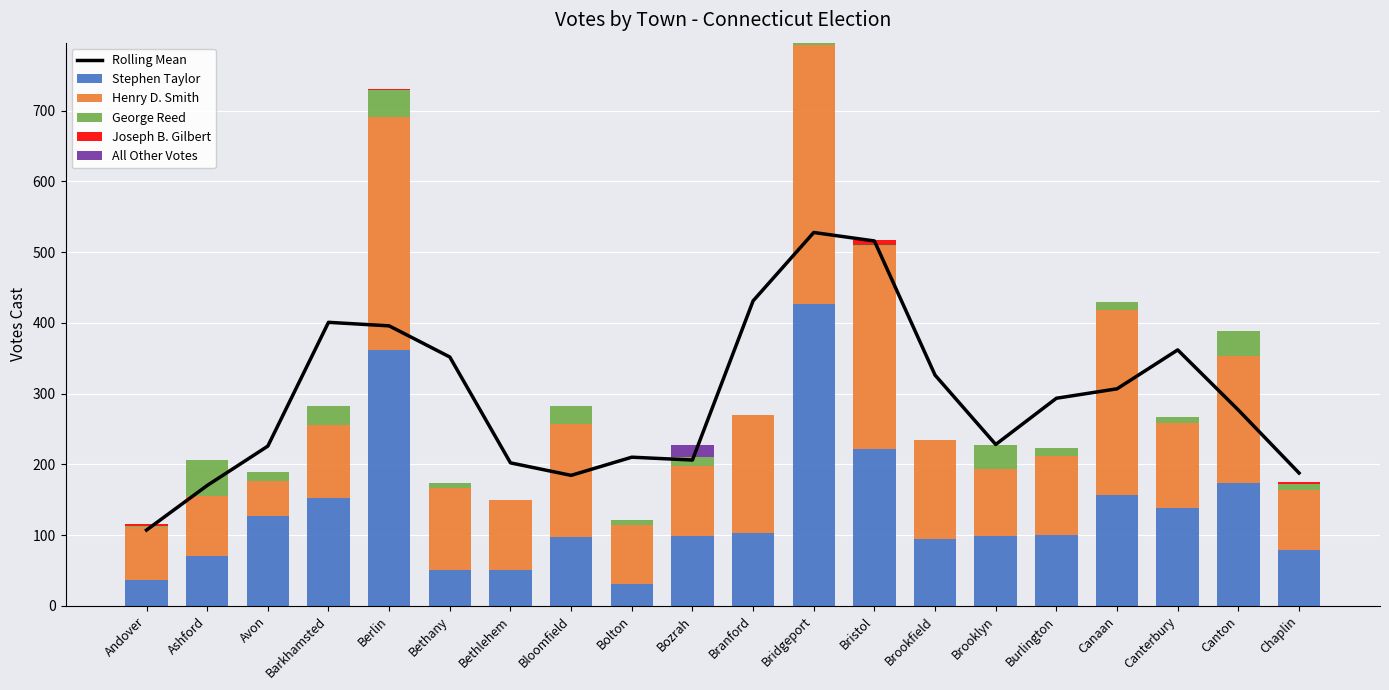

List the series in order of their peak value, lowest first.

Joseph B. Gilbert, All Other Votes, George Reed, Henry D. Smith, Stephen Taylor, Rolling Mean